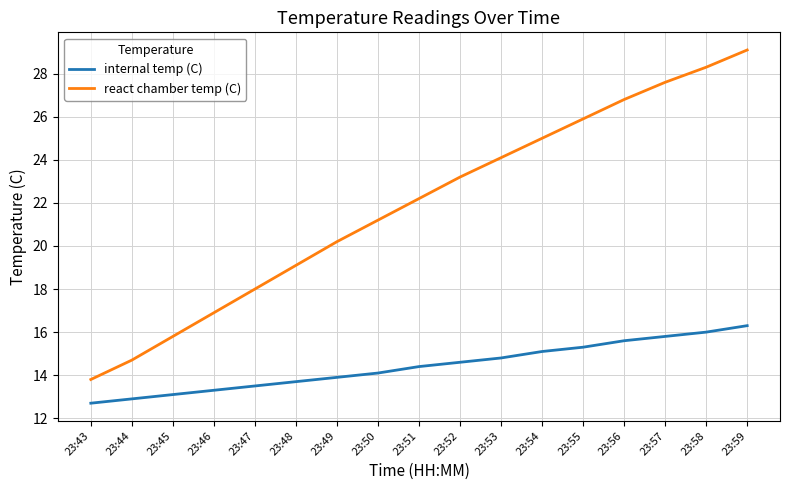

Does the chart display data point markers on the line(s)?

No